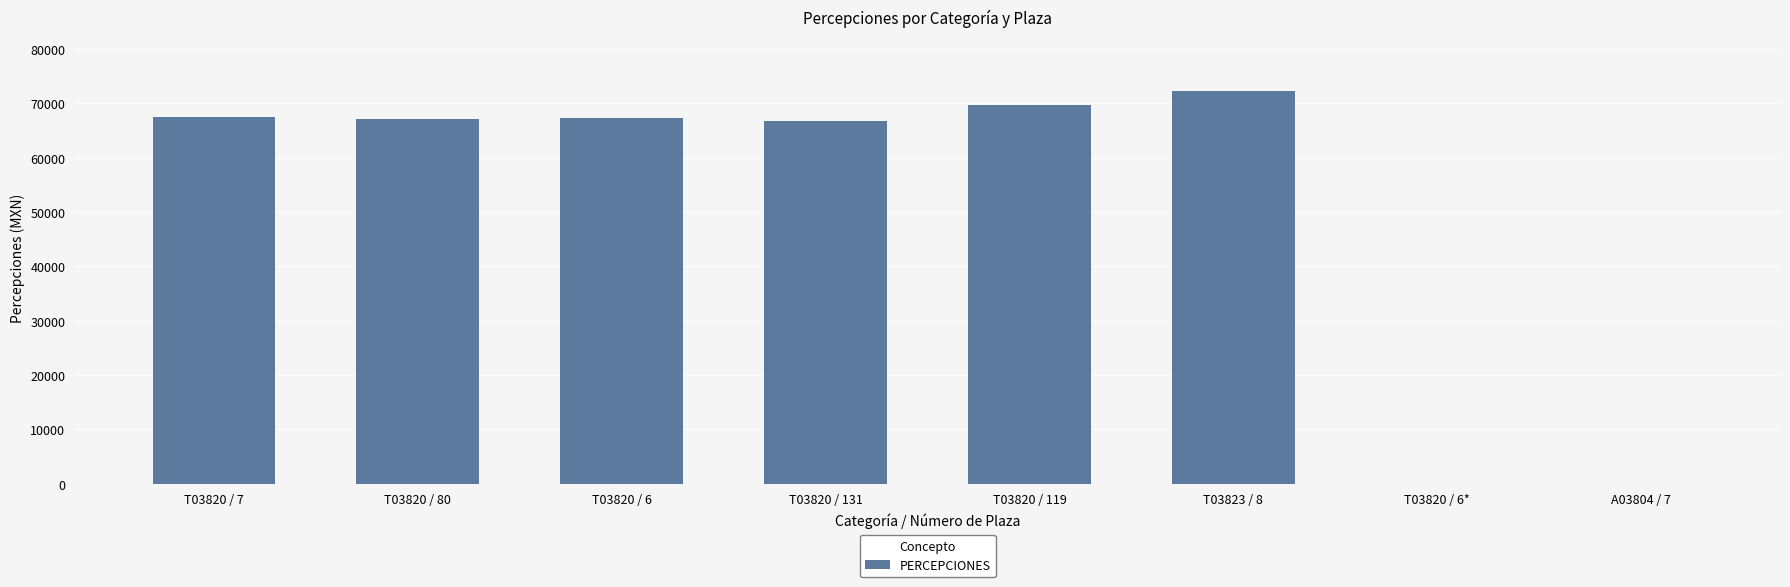

What is the sum of the values at T03820 / 6 and A03804 / 7?

67279.0